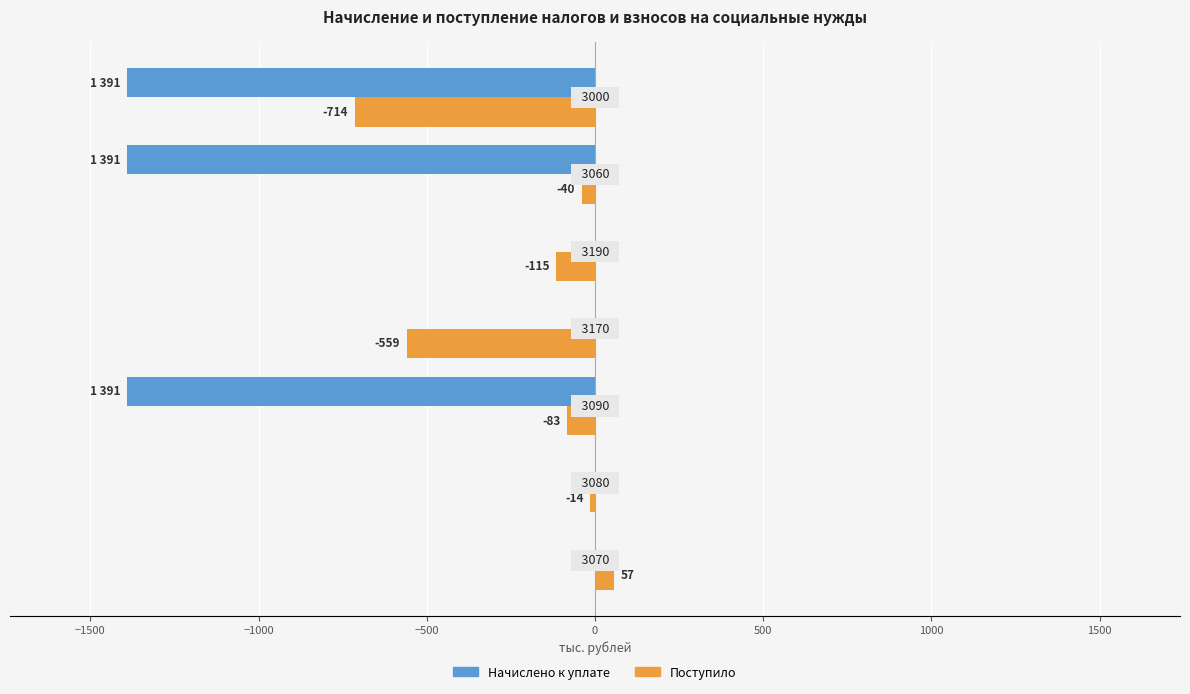

How many values in Поступило are above zero?

1